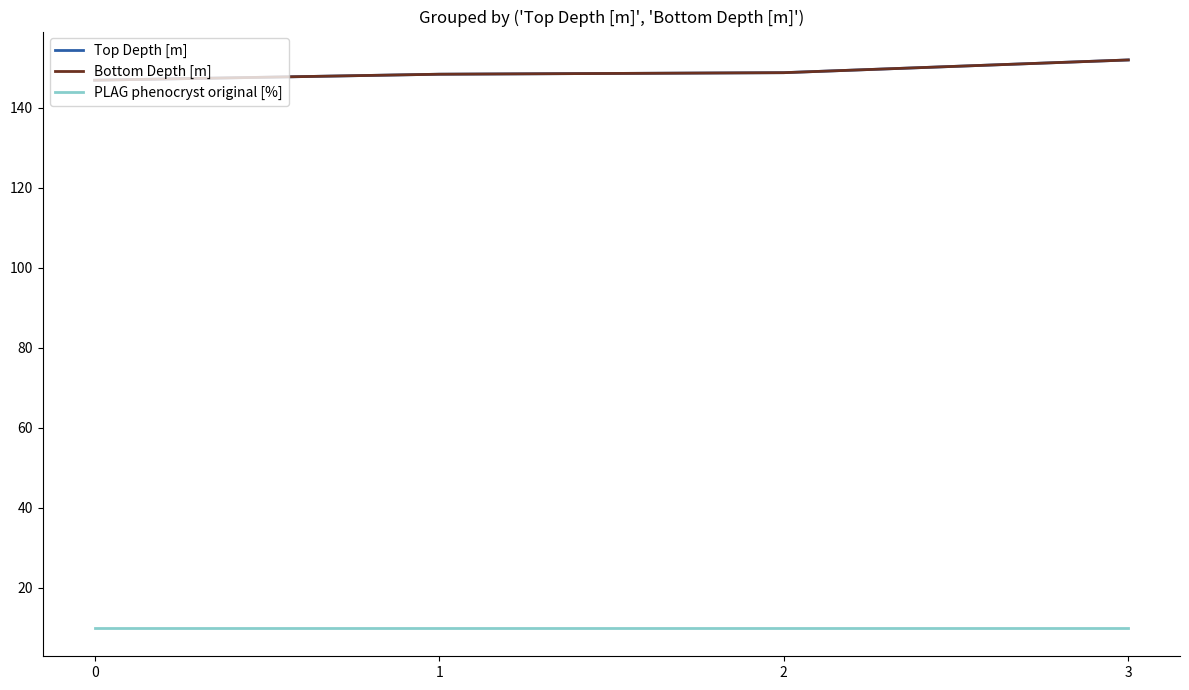

True or false: PLAG phenocryst original [%] and Top Depth [m] cross at least once.

False